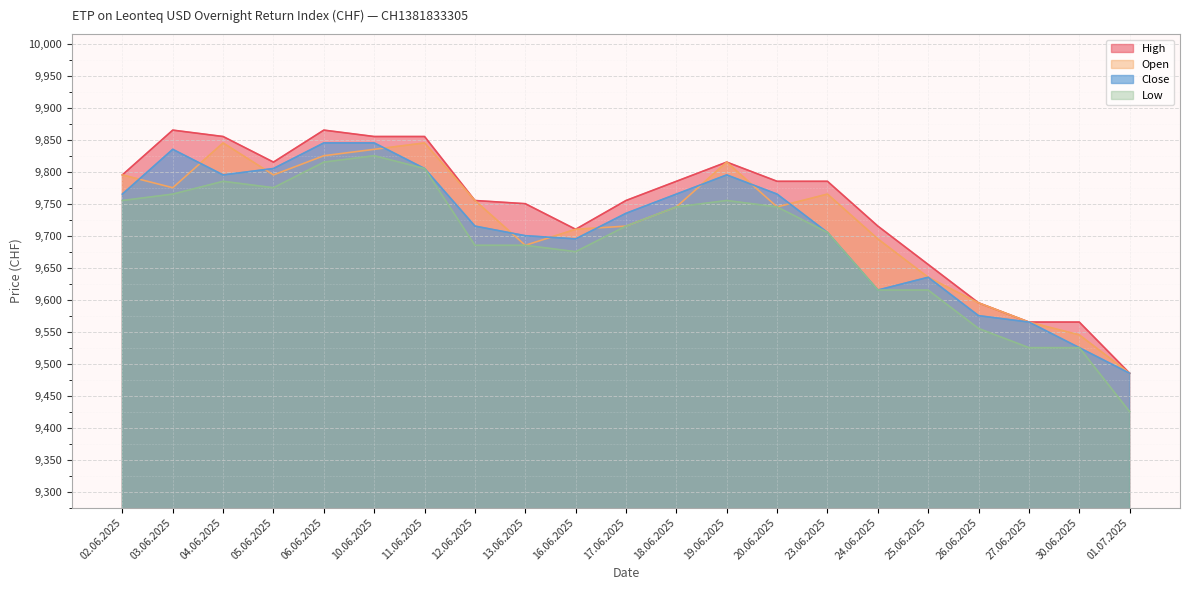

True or false: Open and High intersect in this chart.

False